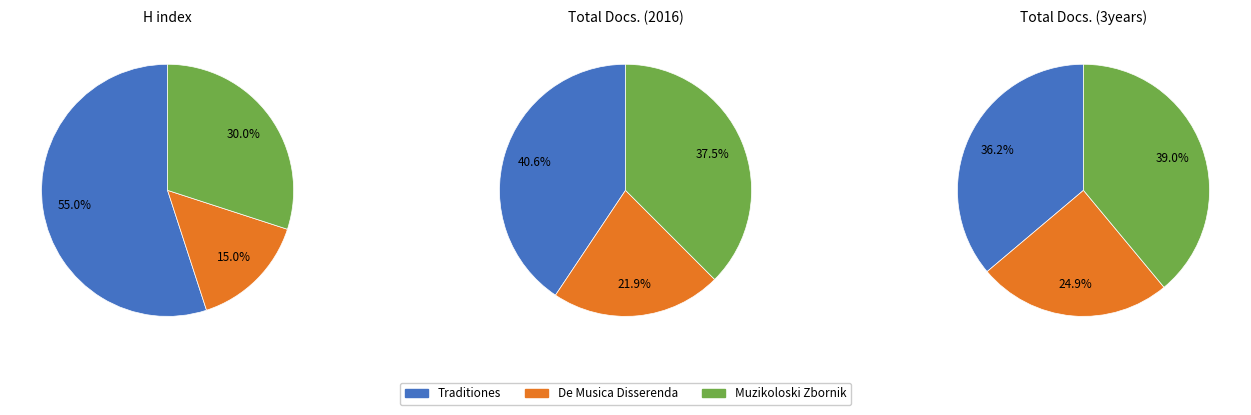

The De Musica Disserenda (Rank 2) slice represents 33% of the pie. True or false?

False